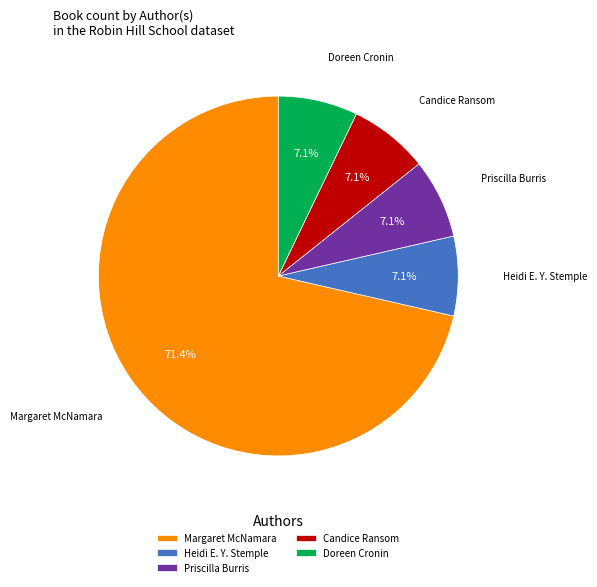

Which category accounts for the majority?

Margaret McNamara